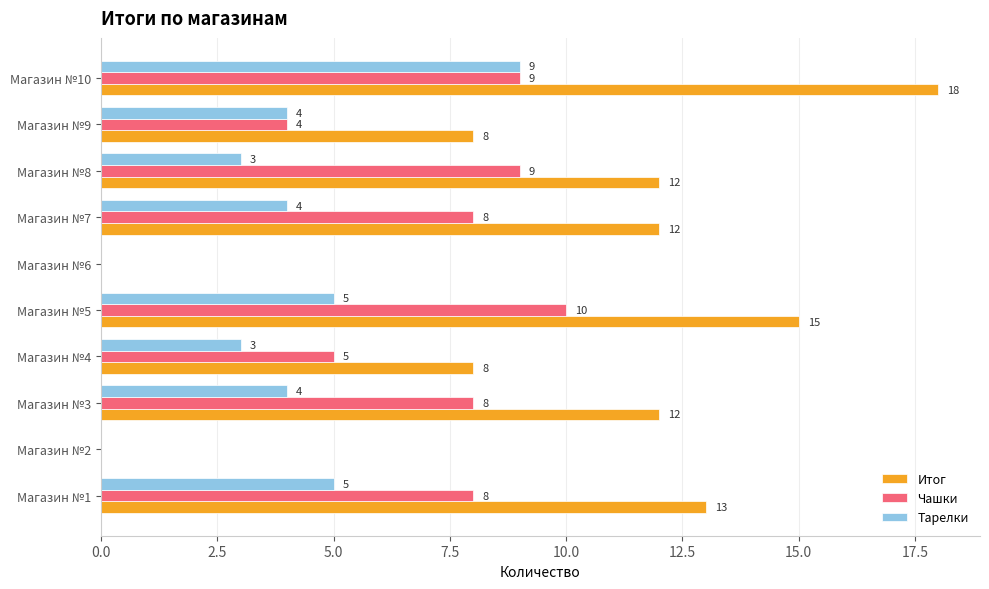

Between Магазин №2 and Магазин №9, which series saw the biggest shift?

Итог